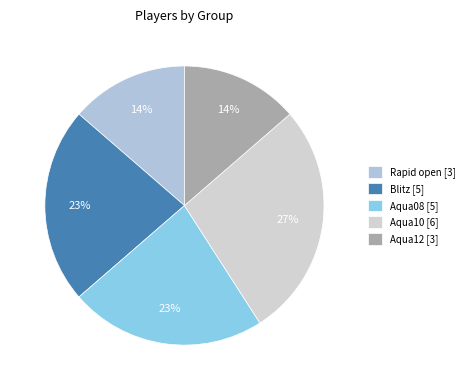

What percentage is the Aqua08 slice, to the nearest percent?

23%